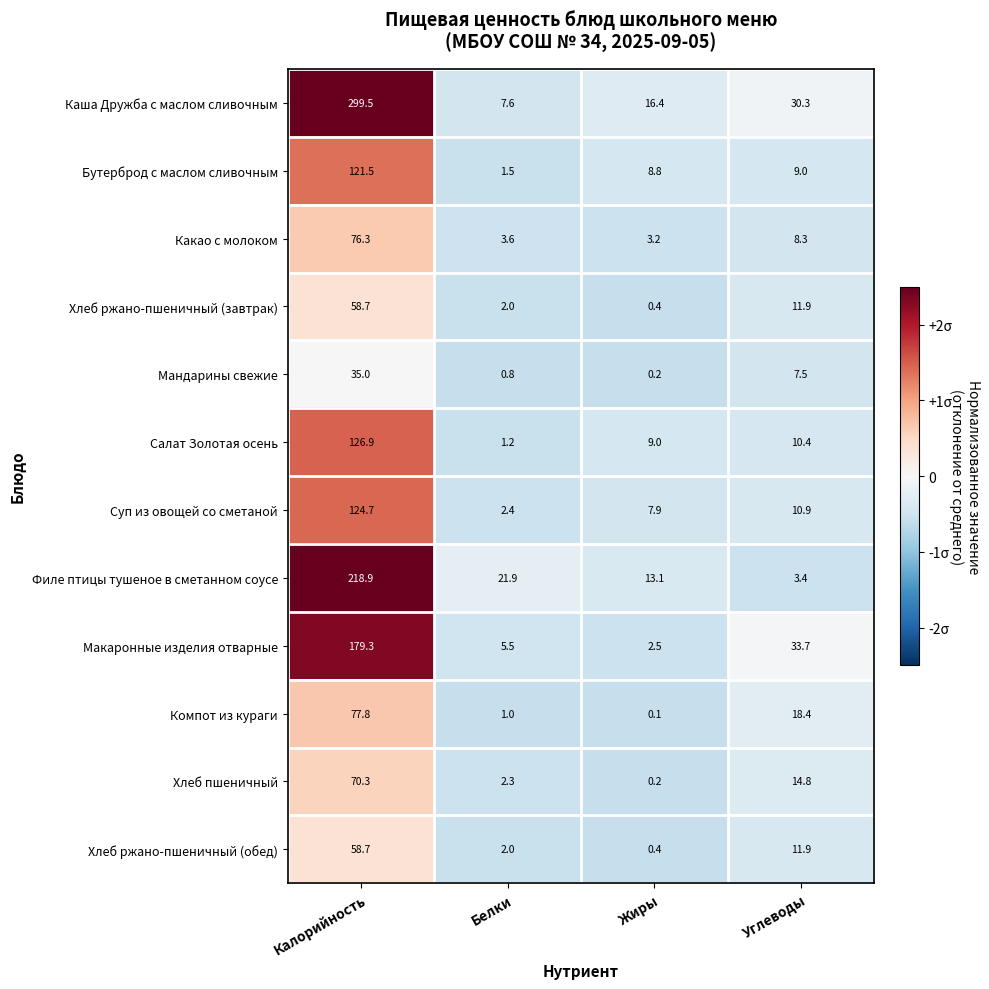

How many data points in Какао с молоком are less than 8?

2